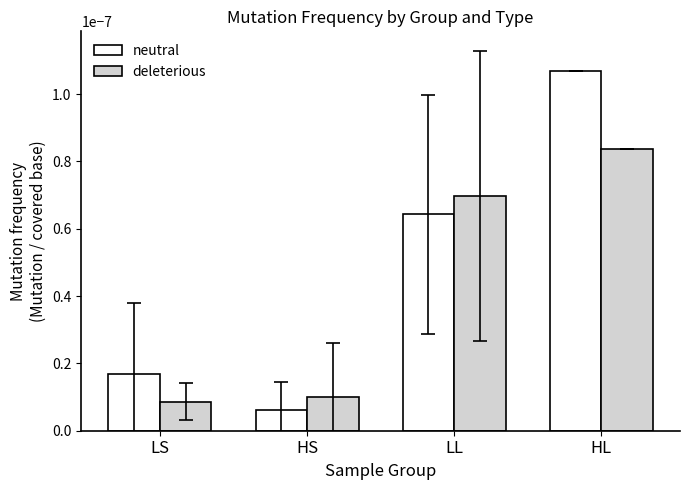

What is the label of the 1st bar from the right?

HL